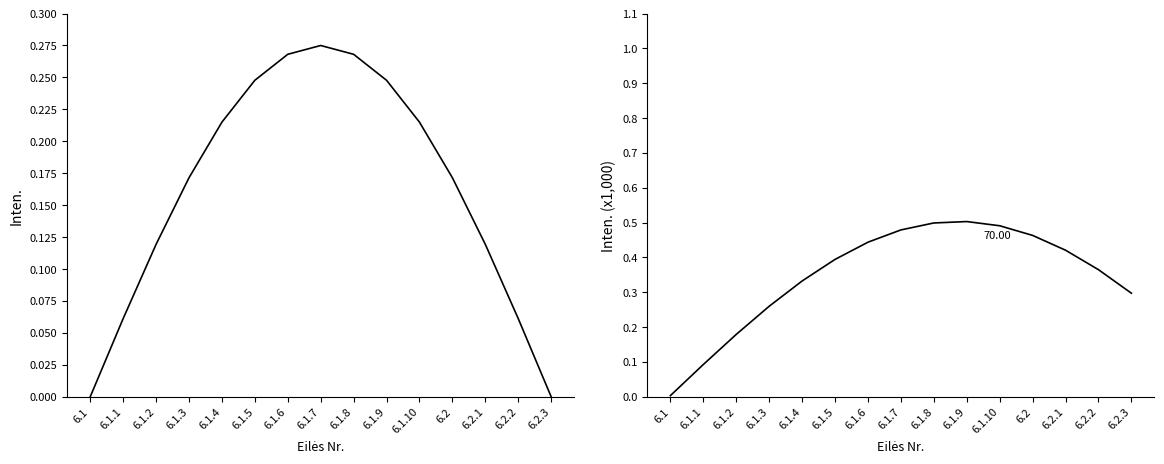

How many lines are shown in the chart?

2